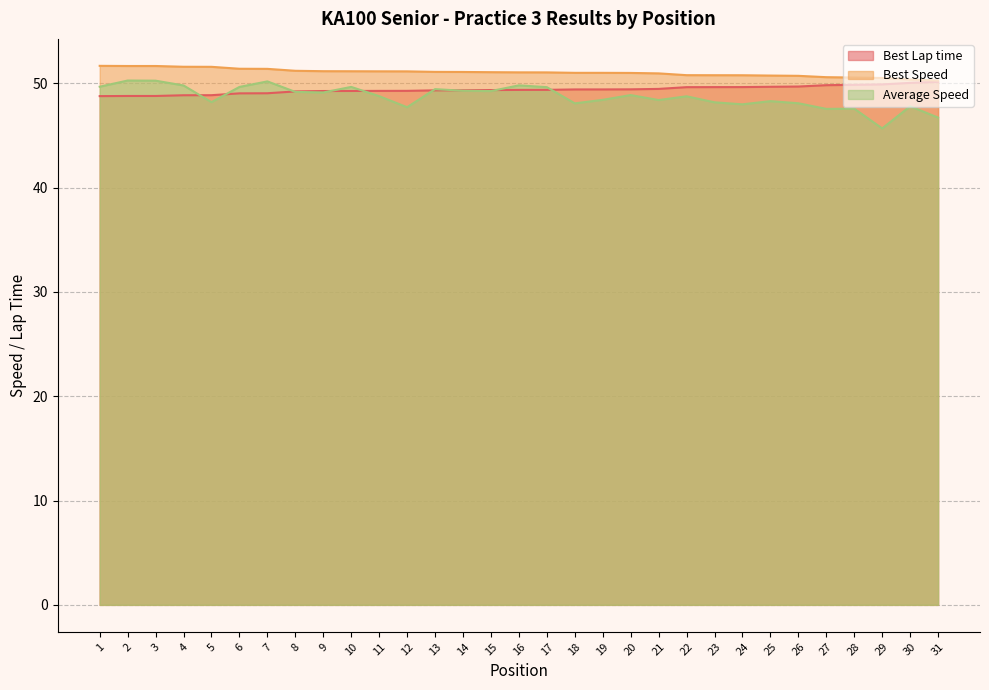

How many categories are shown in the chart?

31